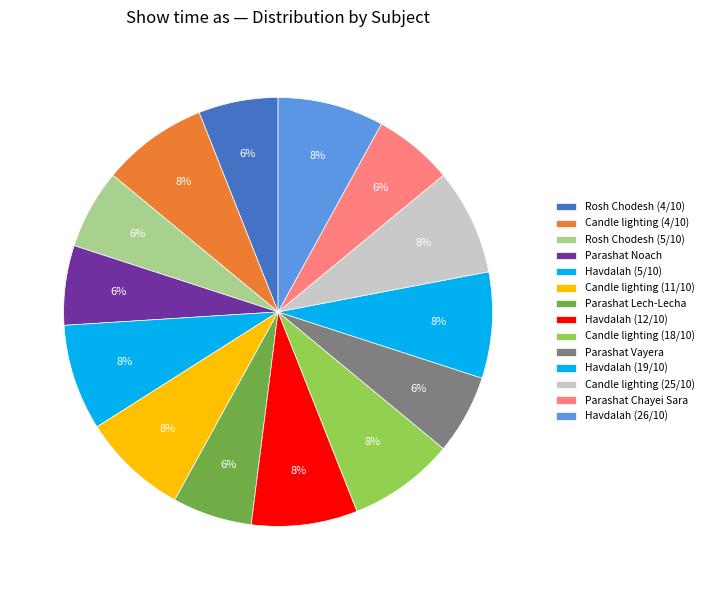

Is it true that Parashat Lech-Lecha is 1% of the pie?

False